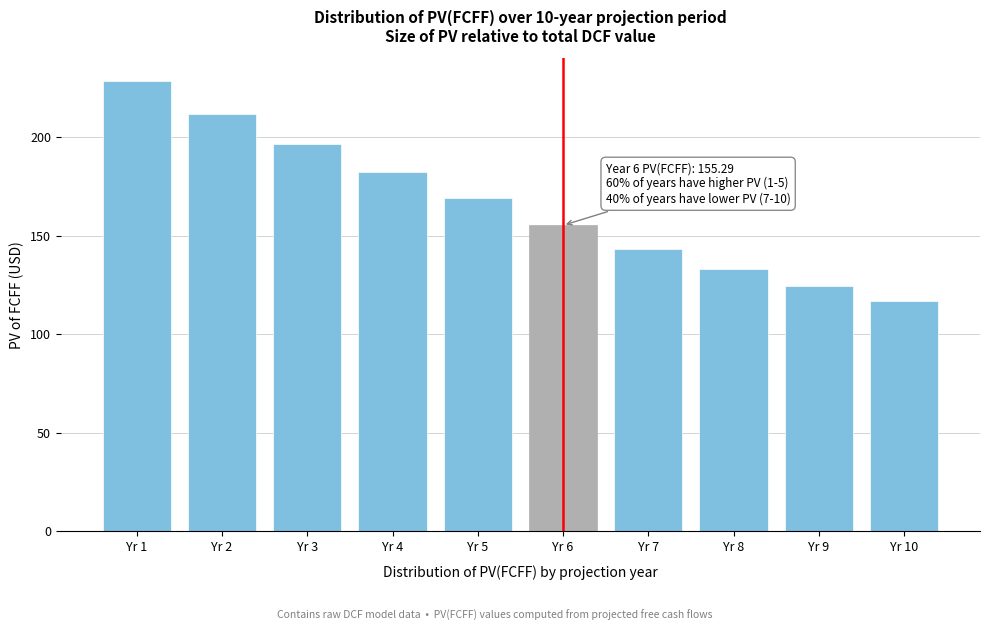

Reading right to left, extract all data points from this chart.

Yr 10=116.7	Yr 9=124.3	Yr 8=133.1	Yr 7=143.3	Yr 6=155.3	Yr 5=169.2	Yr 4=182.4	Yr 3=196.7	Yr 2=212.0	Yr 1=228.6